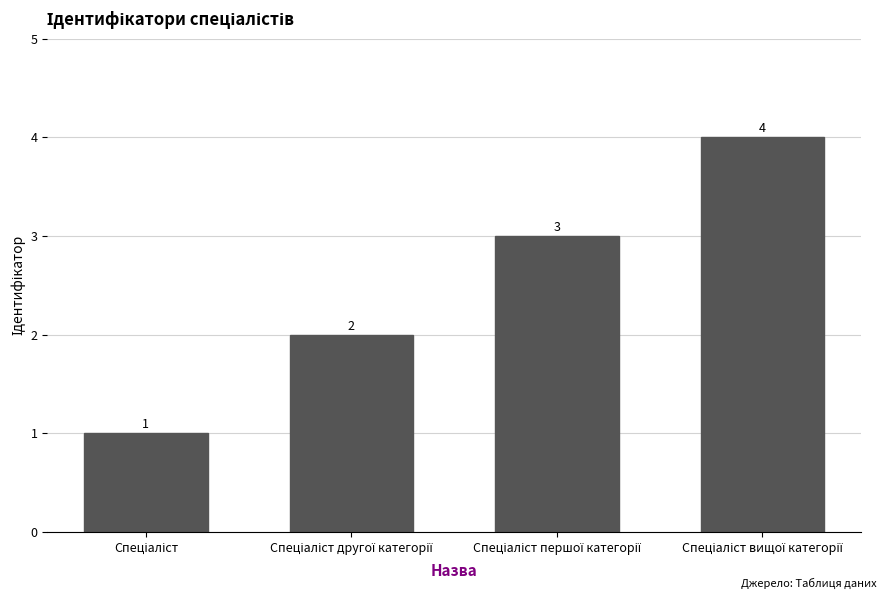

What is the smallest value displayed?

1